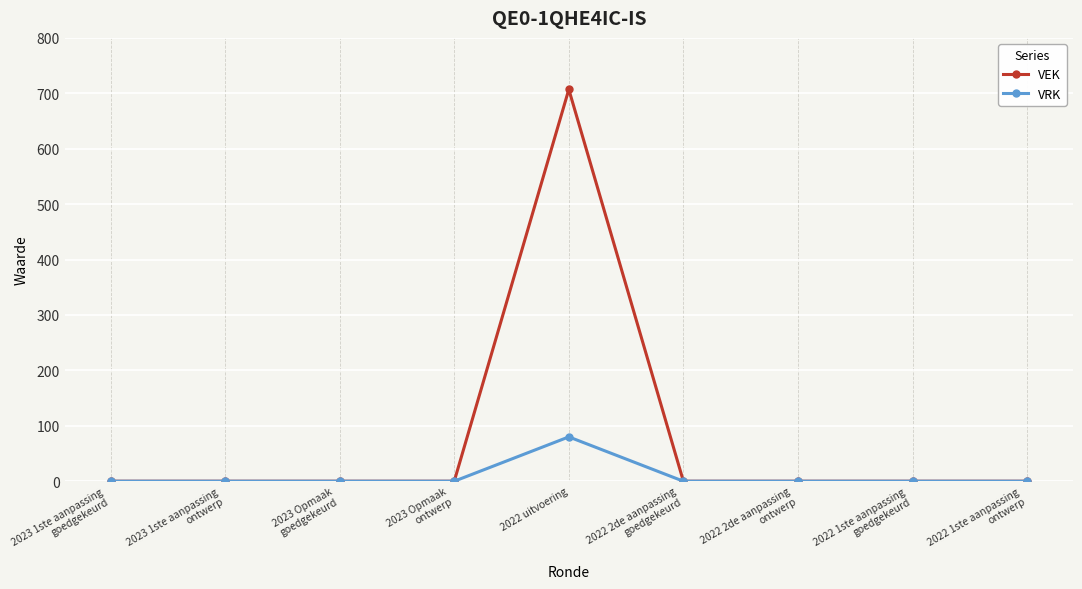

What is the label of the 9th point from the right?

2023 1ste aanpassing
goedgekeurd